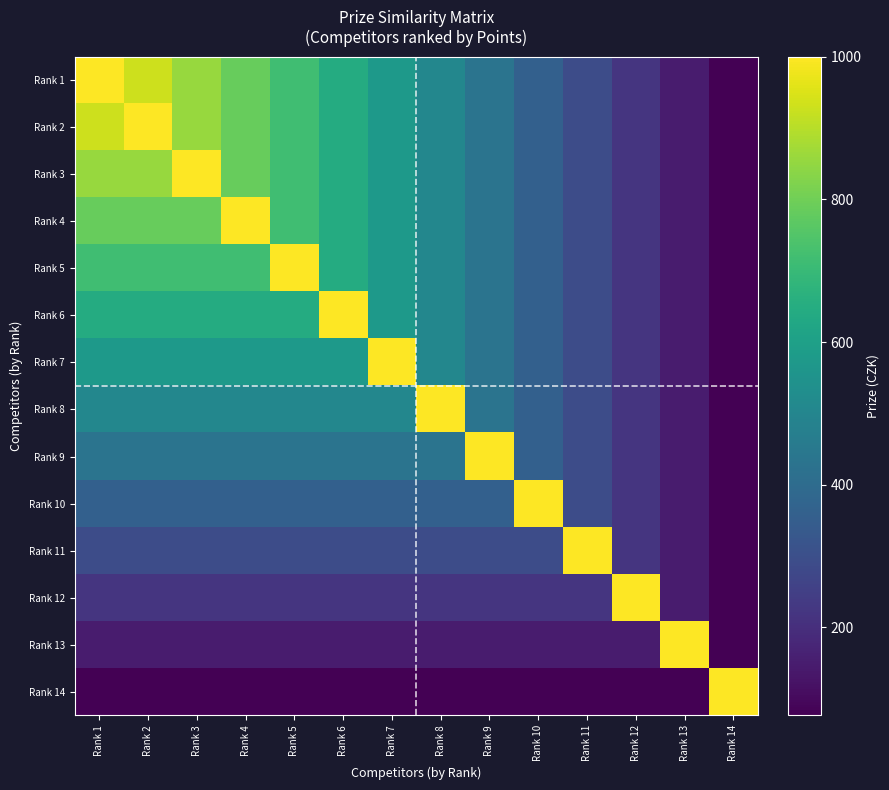

Rank the series at Rank 1 from lowest to highest value.

Rank 14, Rank 13, Rank 12, Rank 11, Rank 10, Rank 9, Rank 8, Rank 7, Rank 6, Rank 5, Rank 4, Rank 3, Rank 2, Rank 1